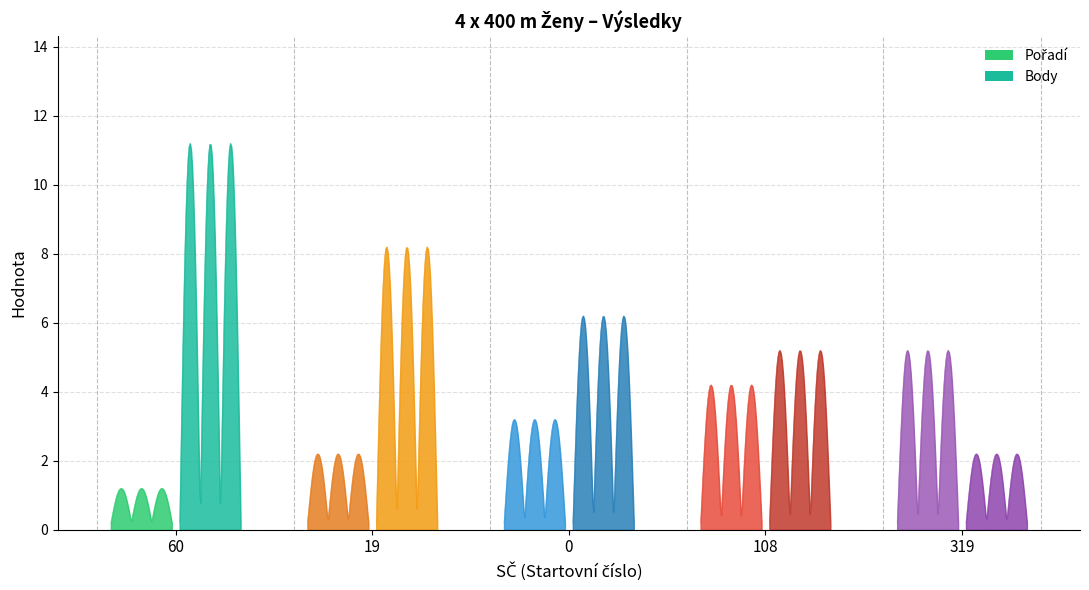

Is it true that Pořadí equals 1 at 19?

False